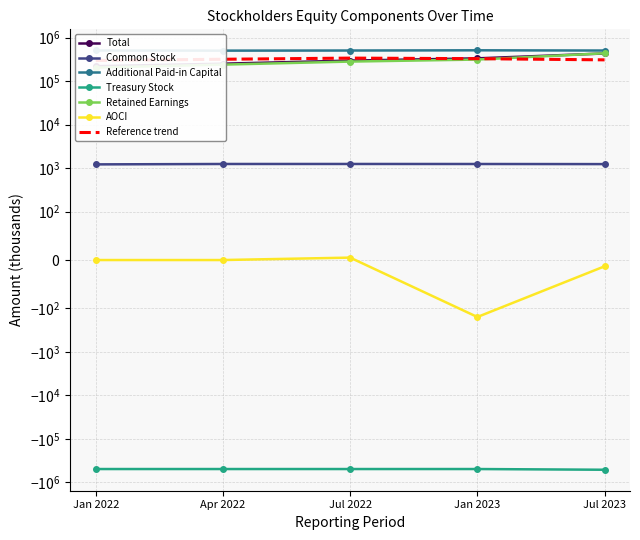

Rank the categories by Total value from lowest to highest.

Jan 2022, Apr 2022, Jul 2022, Jan 2023, Jul 2023